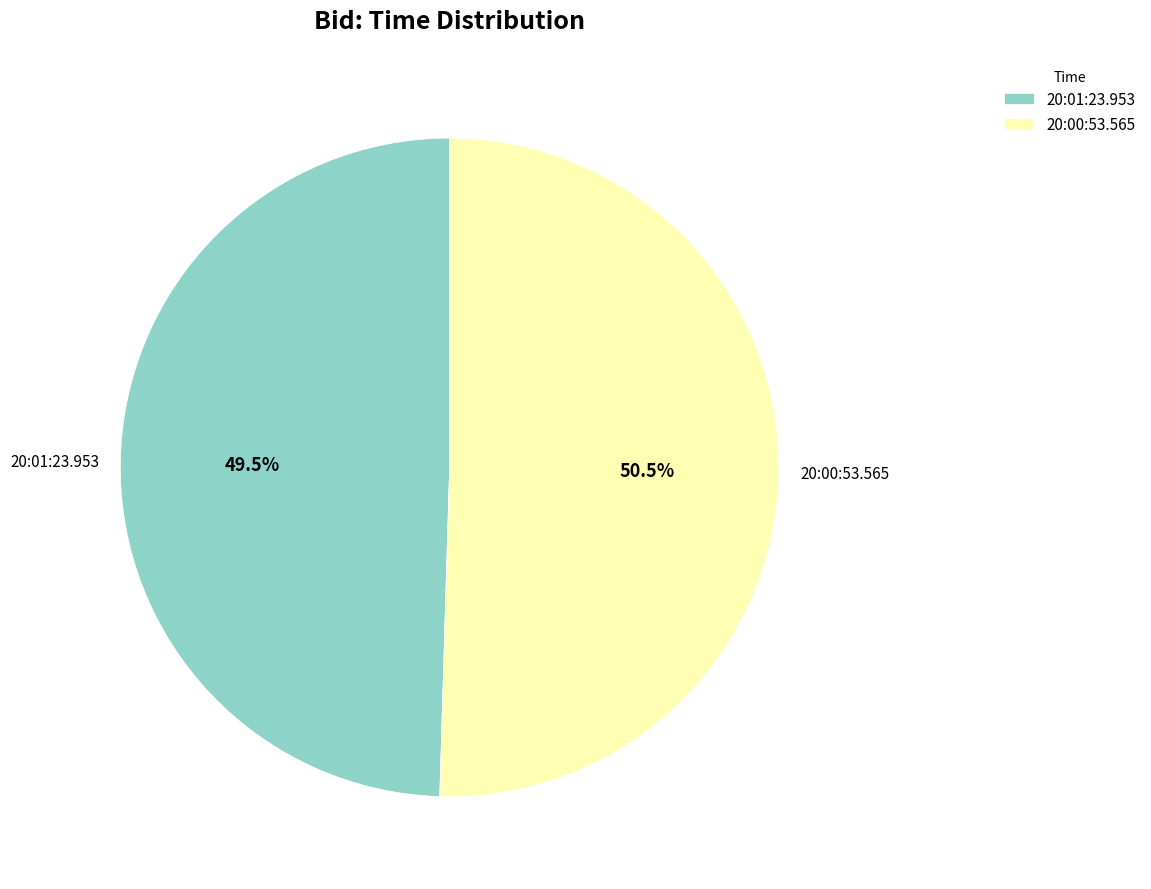

Does 20:00:53.565 account for over 50% of the chart?

Yes